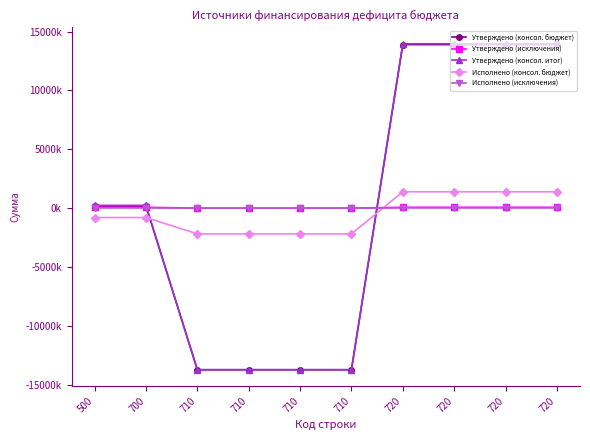

What is the sum of the Исполнено (консол. бюджет) values at 710 and 700?

-2986838.5